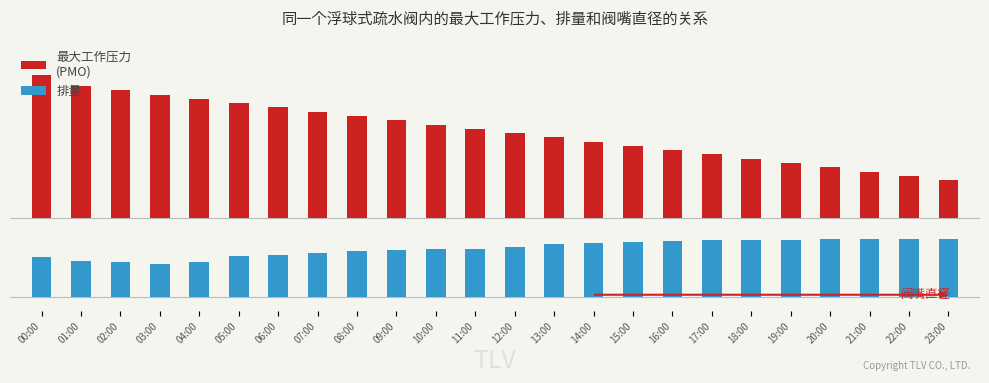

How many groups of bars are there?

24